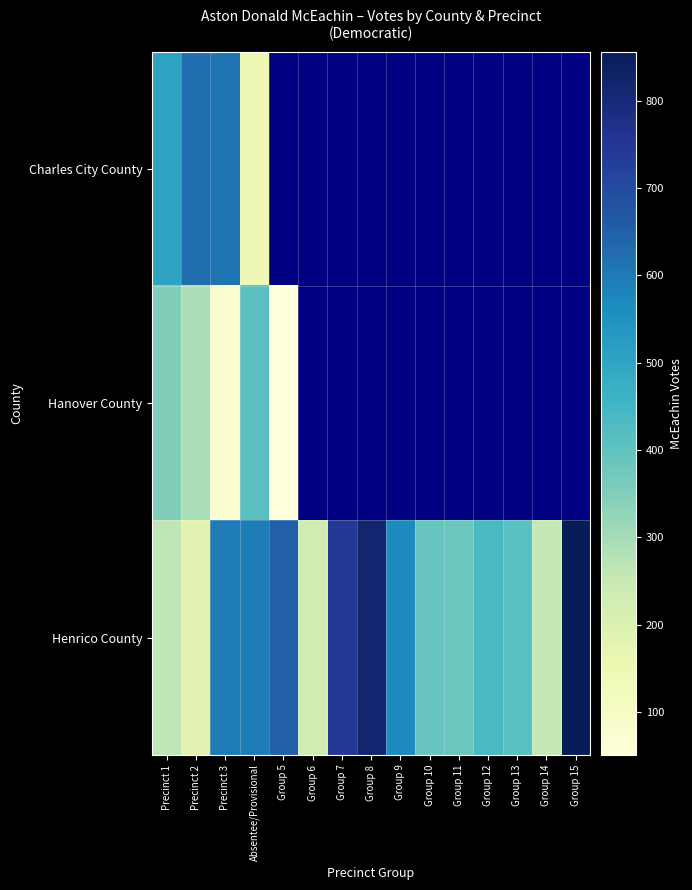

How many series are shown in this chart?

3